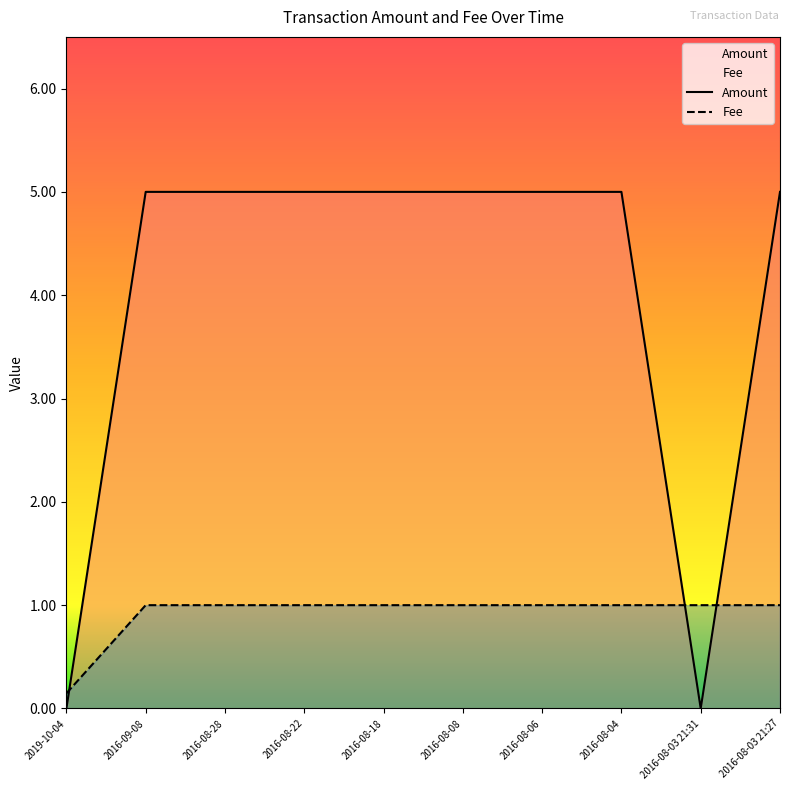

What is the sum of the Amount values at 2016-08-22 and 2016-09-08?

10.0